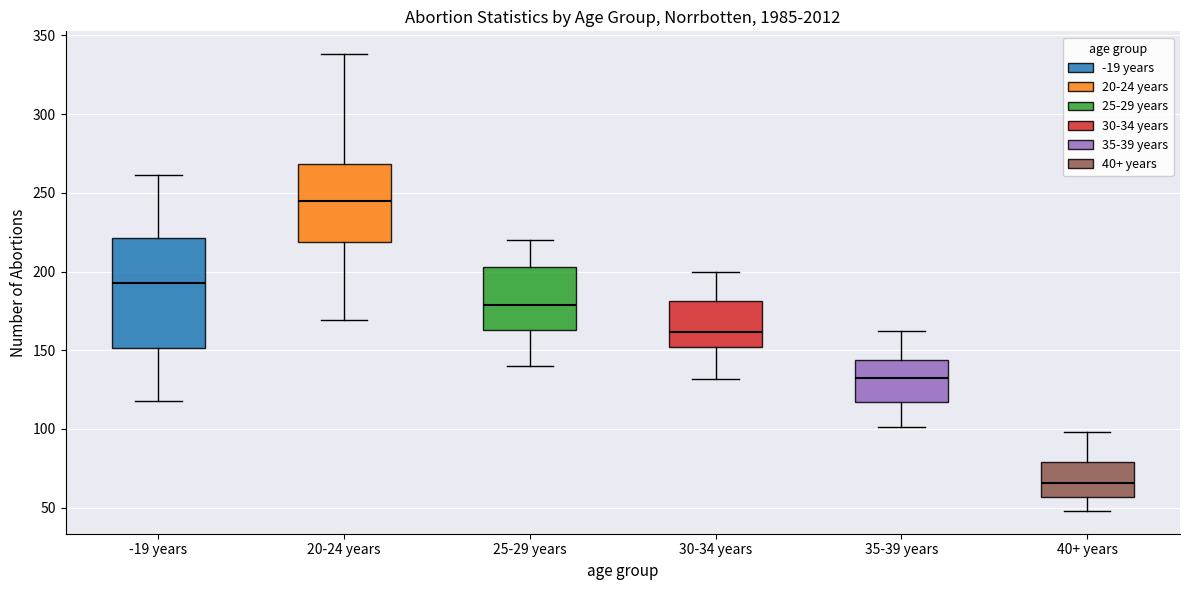

Where is the lower edge of the box for 30-34 years on the y-axis? The values are not printed on the chart, so give them approximately, as read against the axis.

150